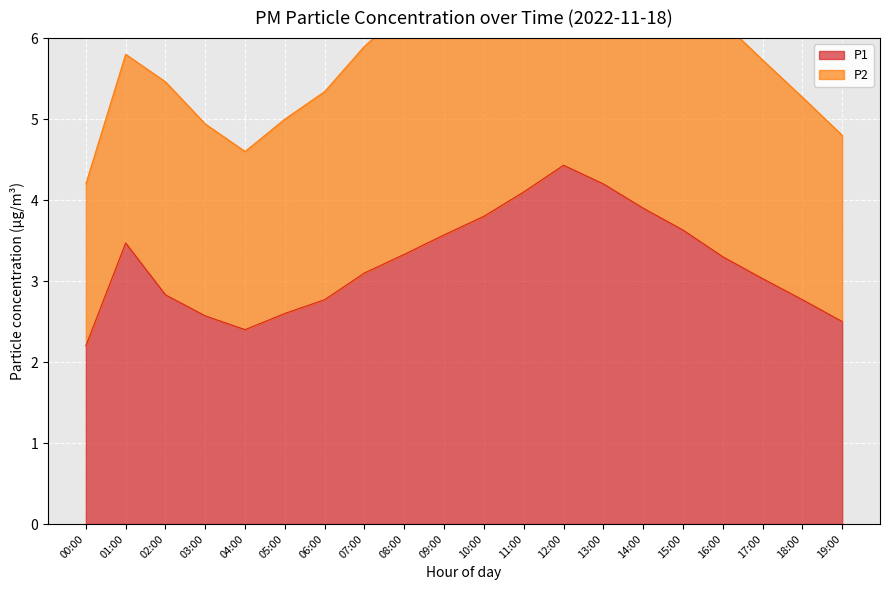

At how many categories does at least one series exceed 7?

5